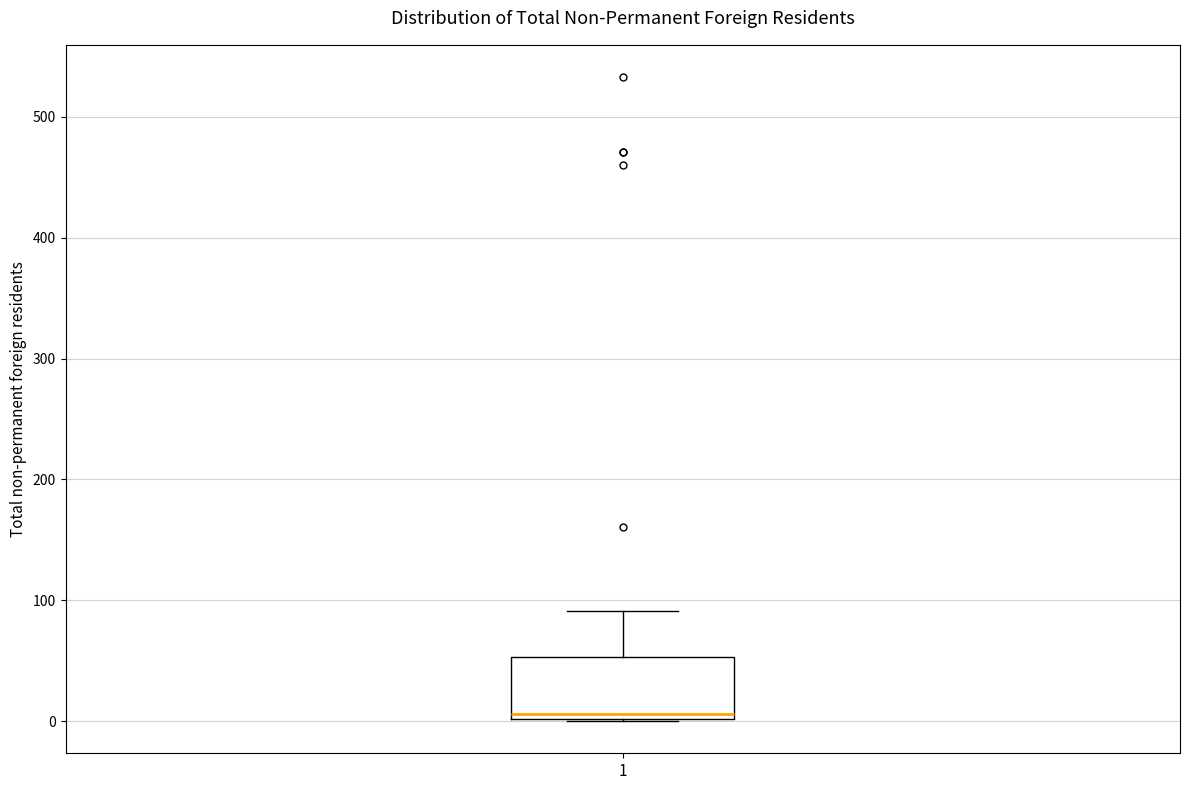

Read this box plot against the y-axis: the position of the median line, the range covered by the box, and the ends of both whiskers. The values are not printed on the chart, so give them approximately, as read against the axis.

median 10, box 0 to 50, whiskers 0 to 90